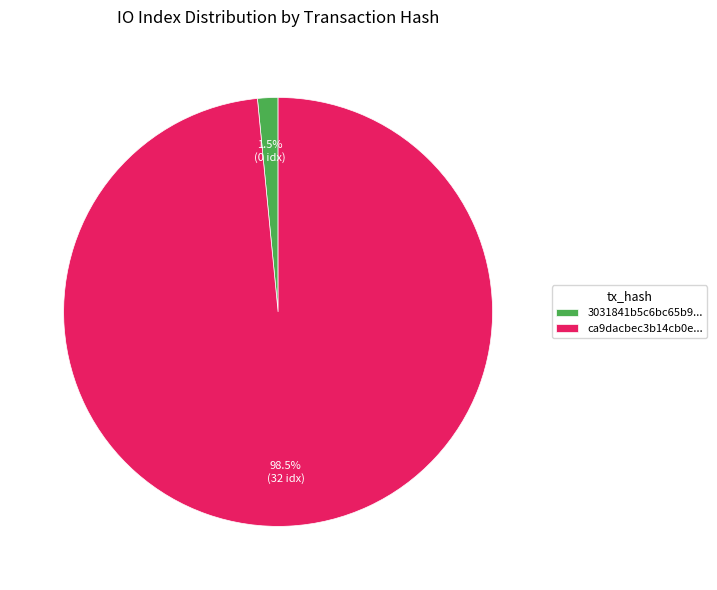

Which slice represents more than half of the pie?

ca9dacbec3b14cb0e...